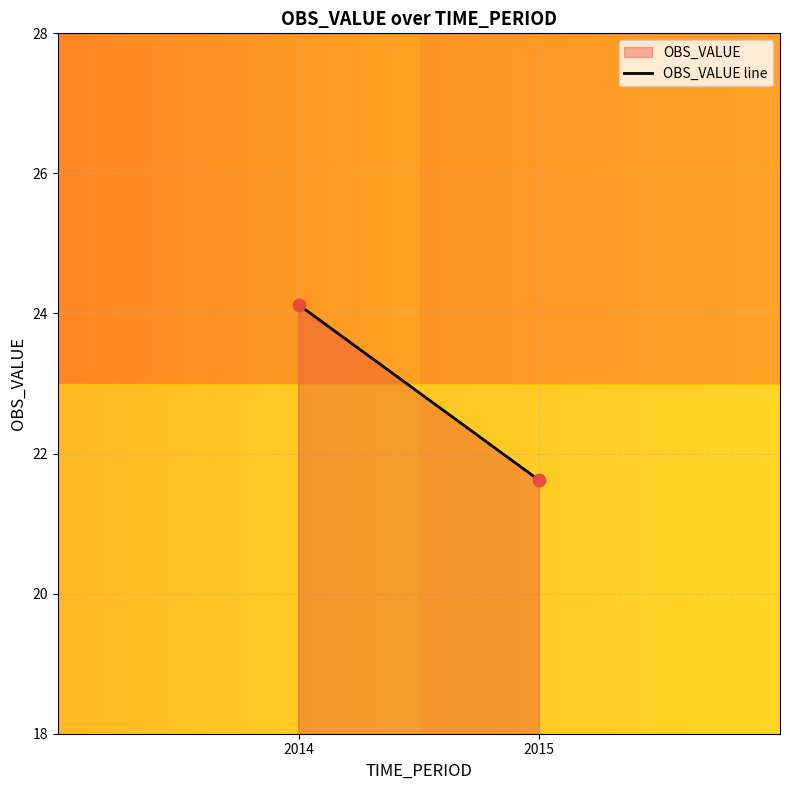

What is the range of X values (max minus min)?

1.0